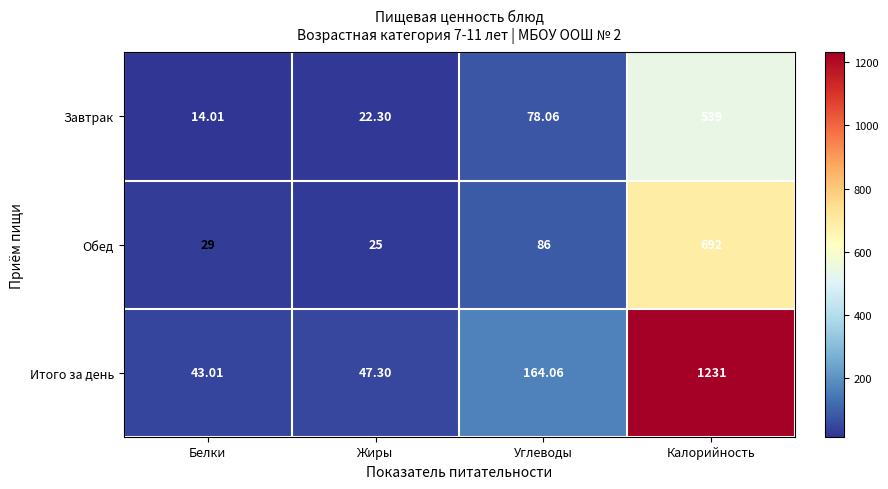

Which label corresponds to the largest value in the chart?

Калорийность